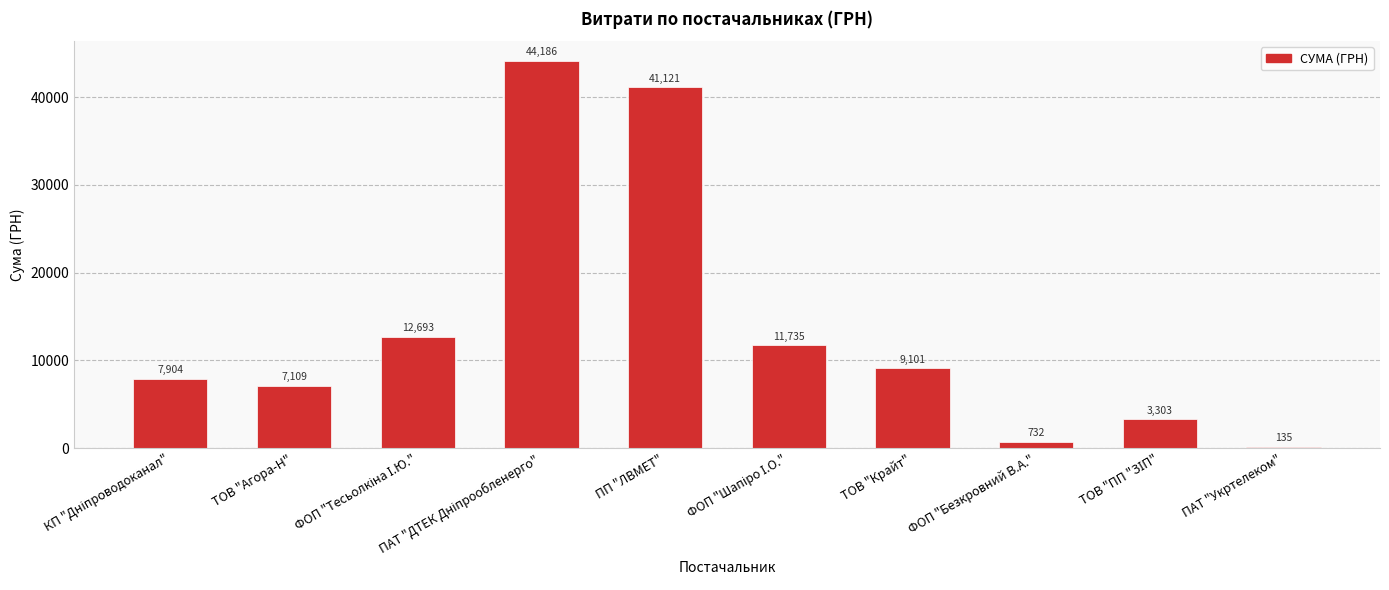

How many data points does each series have?

10